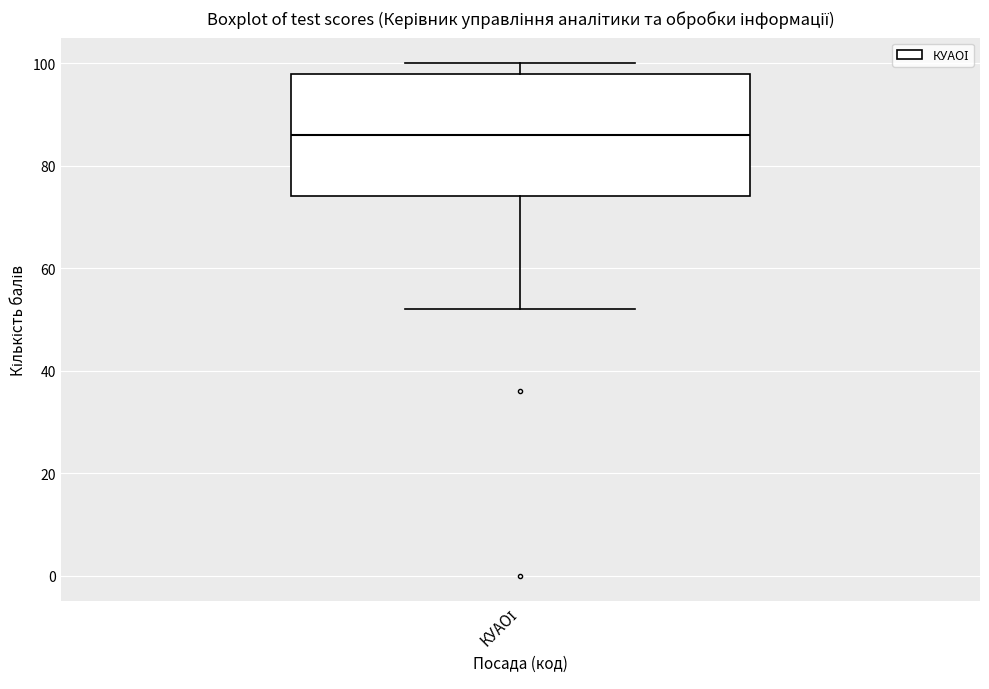

Read this box plot against the y-axis: the position of the median line, the range covered by the box, and the ends of both whiskers. The values are not printed on the chart, so give them approximately, as read against the axis.

median 86, box 74 to 98, whiskers 52 to 100